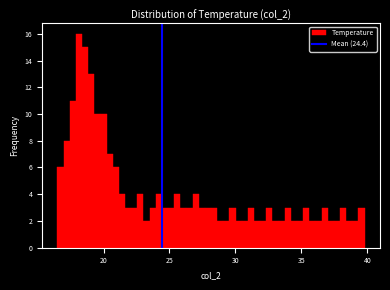

Around what value on the x-axis is the tallest bar? Give the approximate position of its centre, as read against the axis.

18.0